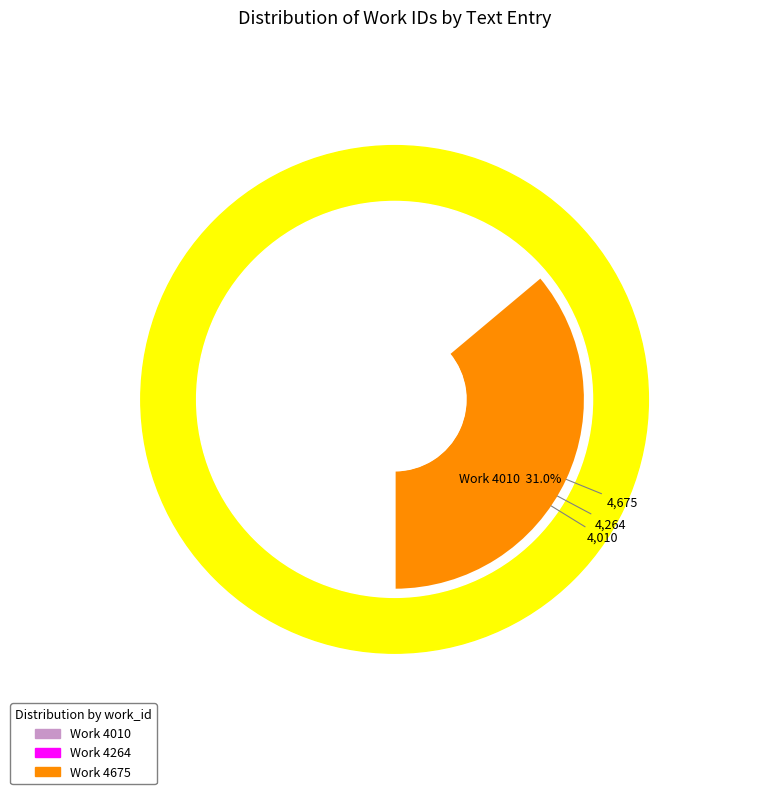

To the nearest percent, what is the combined percentage of The Mind, e'er Guilt had Man undone and Love is the Salt of Life; a higher Taste?

69%